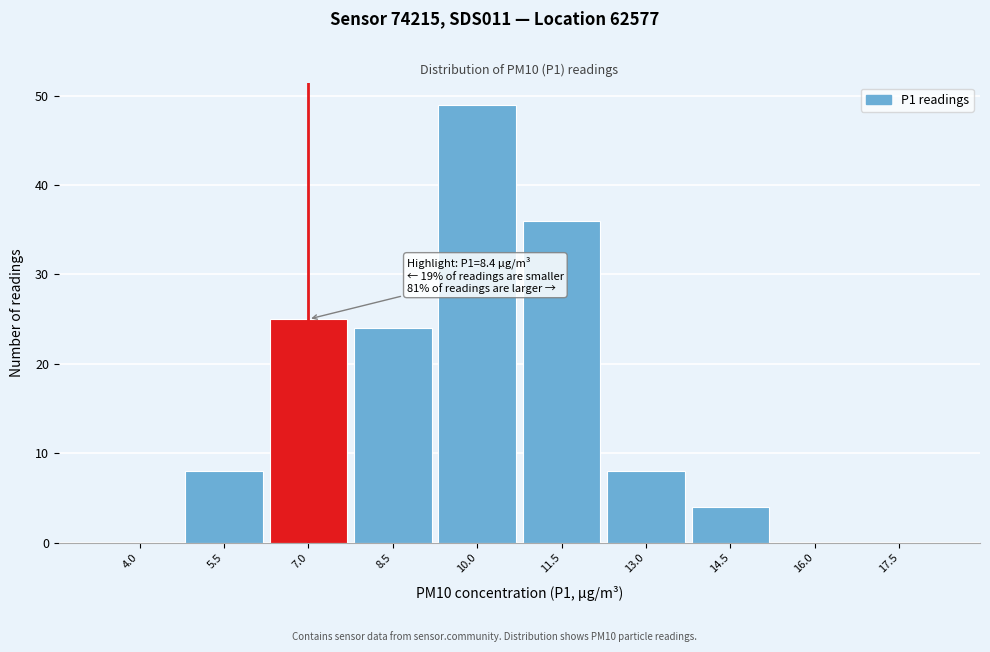

Reading left to right, extract all data points from this chart.

4.0=0	5.5=8	7.0=25	8.5=24	10.0=49	11.5=36	13.0=8	14.5=4	16.0=0	17.5=0